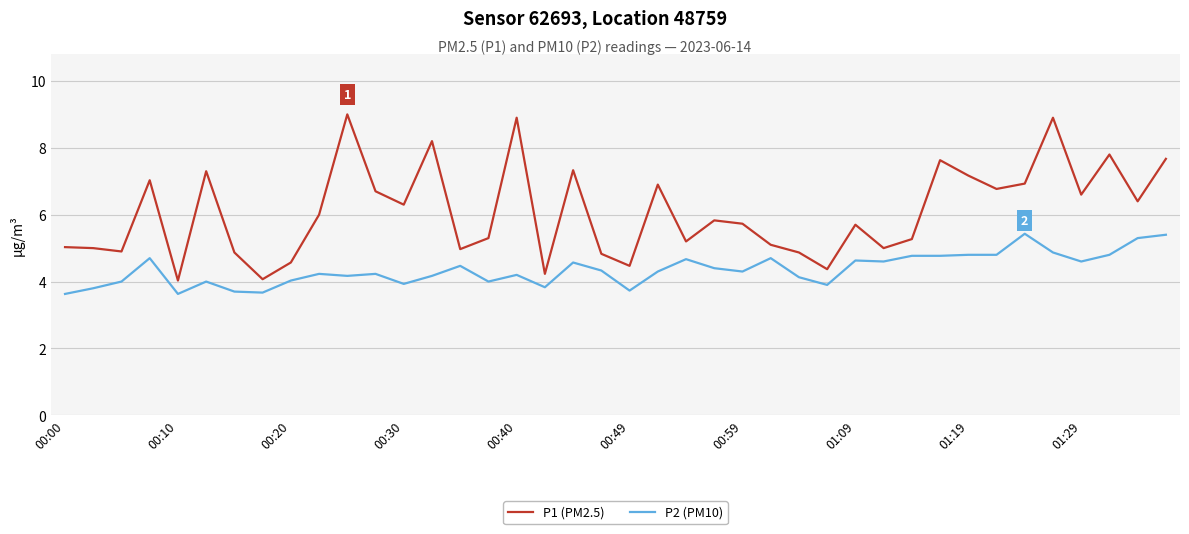

Which series has the largest total across all categories?

P1 (PM2.5)